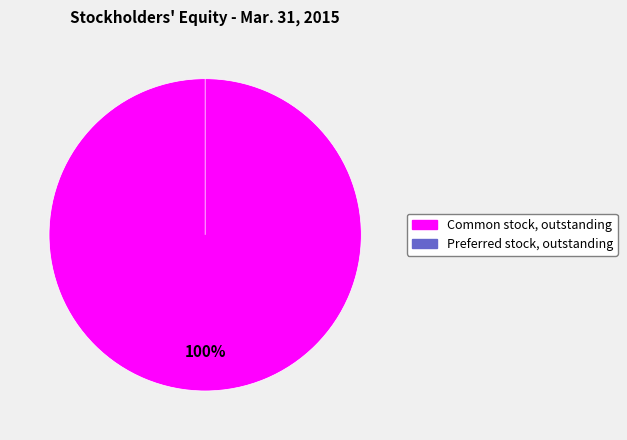

What is the change in value from Common stock, outstanding to Preferred stock, outstanding?

-104728612